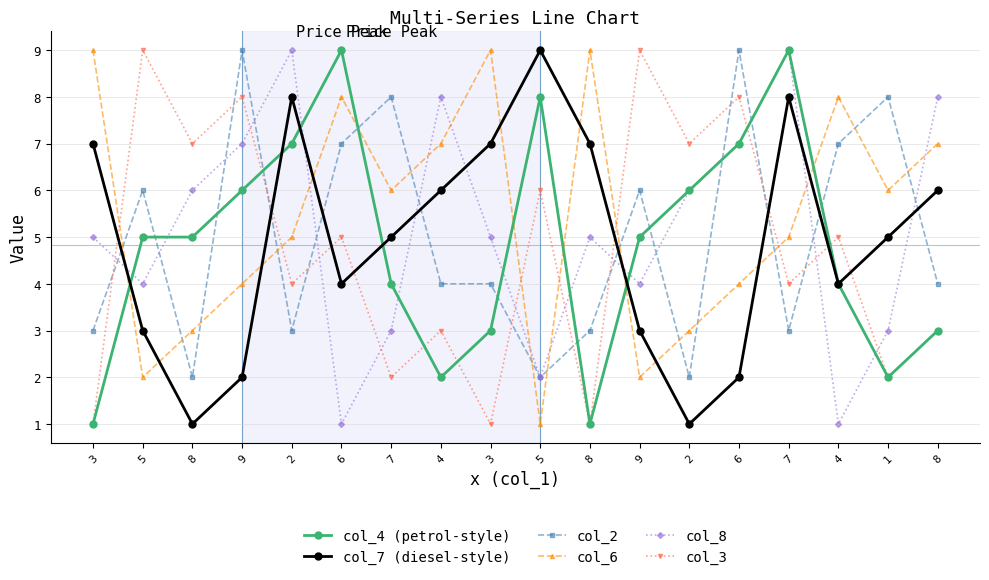

Is this an area chart (filled region under the line)?

No